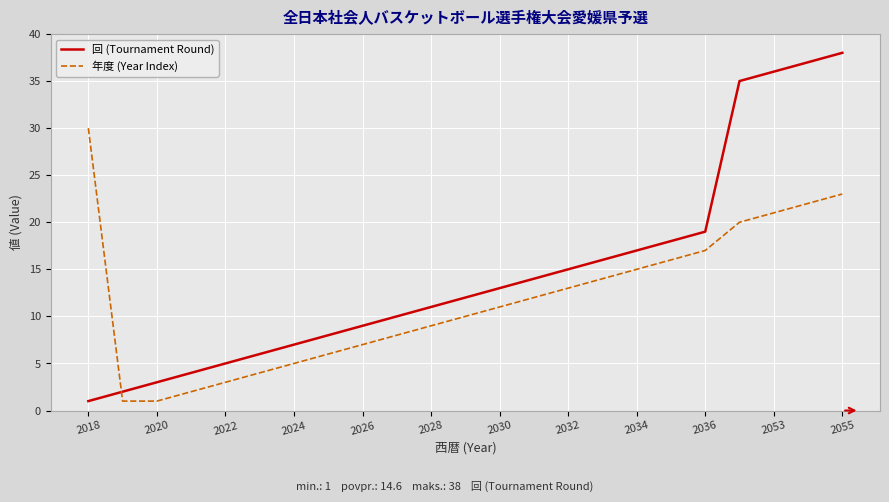

What is the difference between the maximum and minimum values in the 年度 (Year Index) series?

29